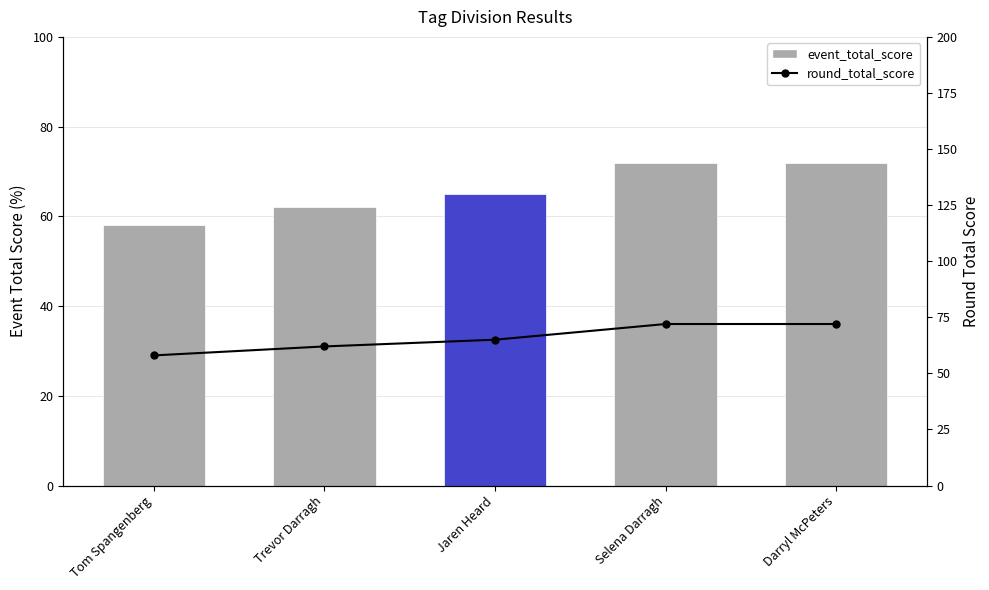

What is the highest value of the event_total_score series?

72